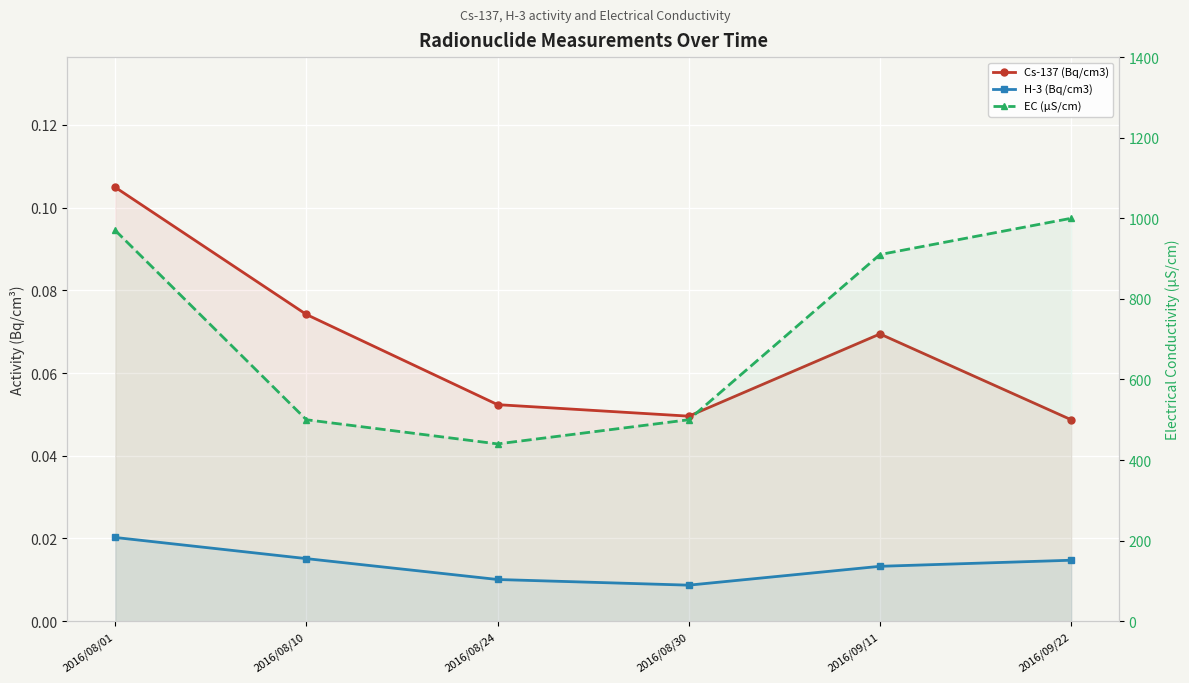

What is the greatest value displayed?

1000.0